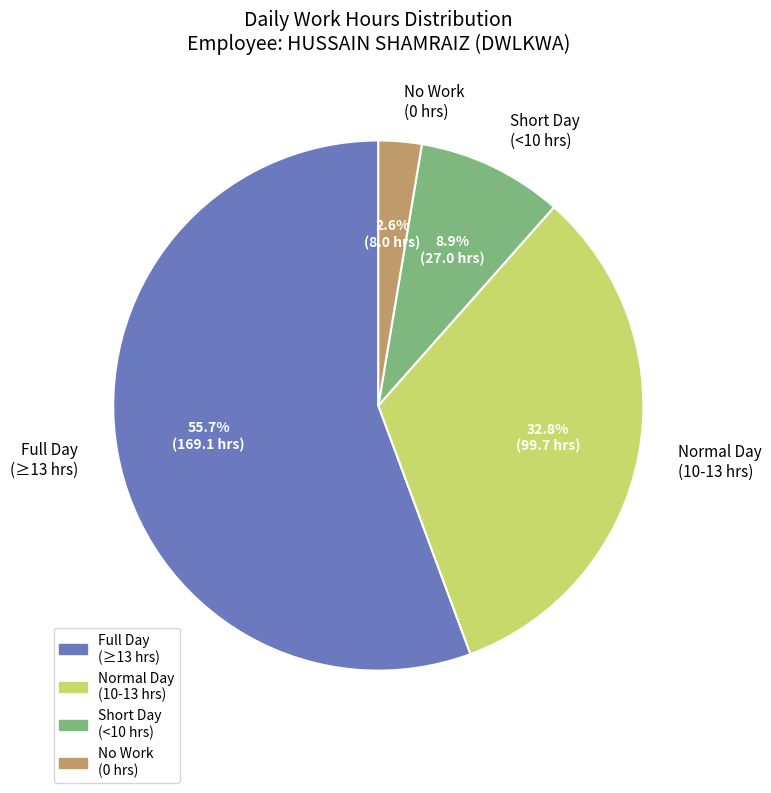

How much of the chart is everything except Normal Day (10-13 hrs)?

67.2%